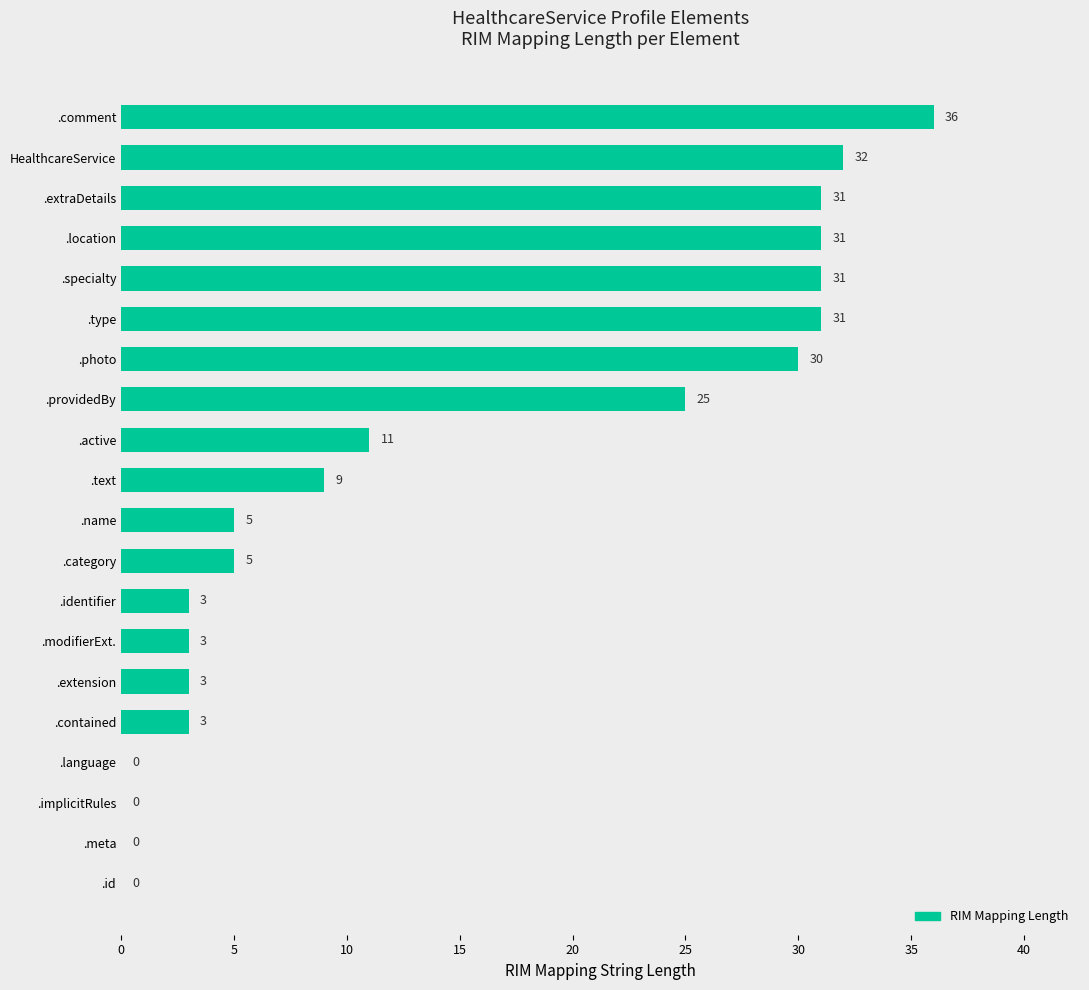

Reading top to bottom, what are all the values shown in this chart?

.comment=36	HealthcareService=32	.extraDetails=31	.location=31	.specialty=31	.type=31	.photo=30	.providedBy=25	.active=11	.text=9	.name=5	.category=5	.identifier=3	.modifierExt.=3	.extension=3	.contained=3	.language=0	.implicitRules=0	.meta=0	.id=0